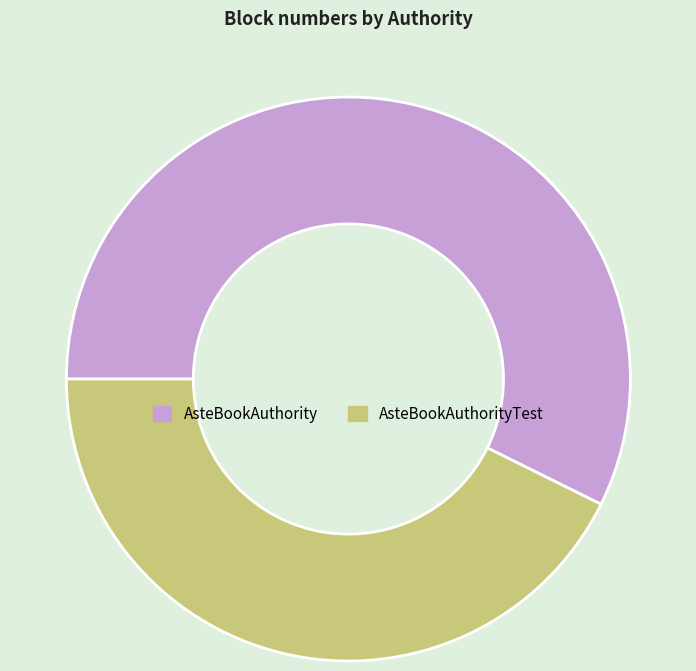

The AsteBookAuthorityTest slice represents 43% of the pie. True or false?

True